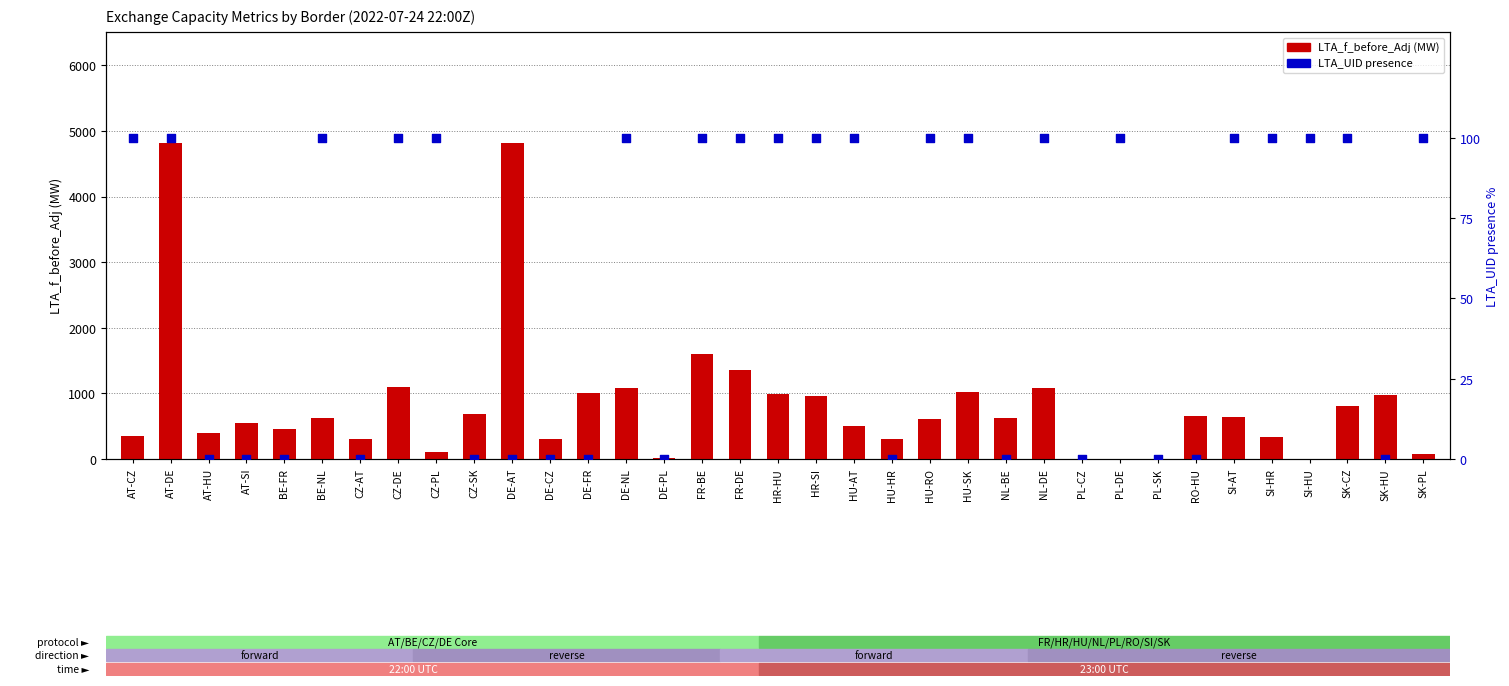

Which series reaches the maximum Y coordinate?

LTA_f_before_Adj